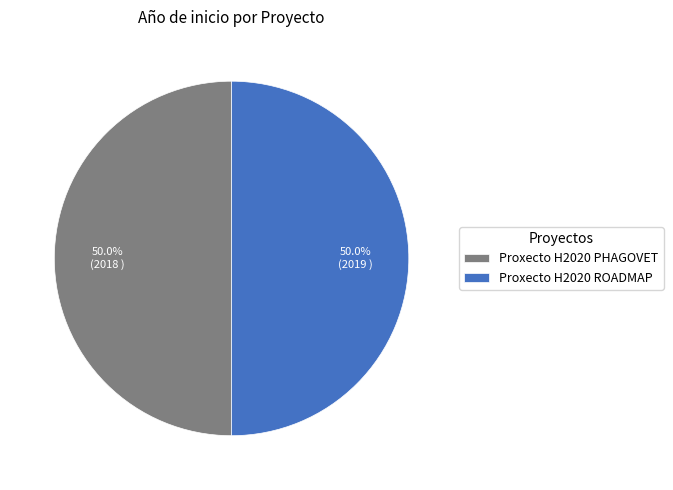

To the nearest percent, what is the combined percentage of Proxecto H2020 ROADMAP and Proxecto H2020 PHAGOVET?

100%